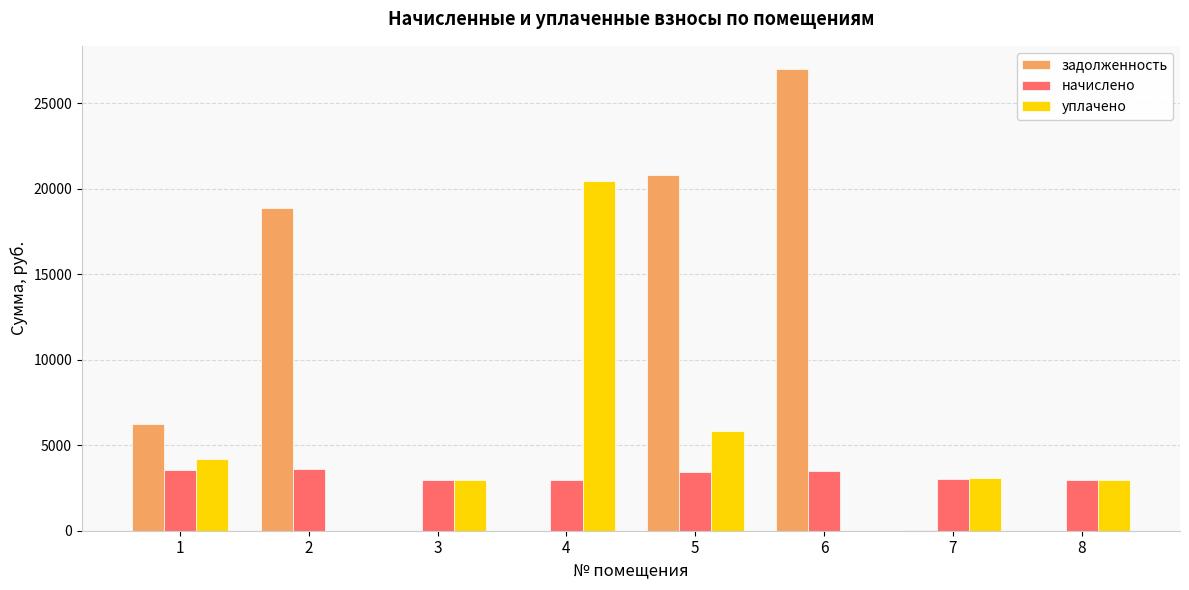

What is the maximum value shown in the chart?

27022.3